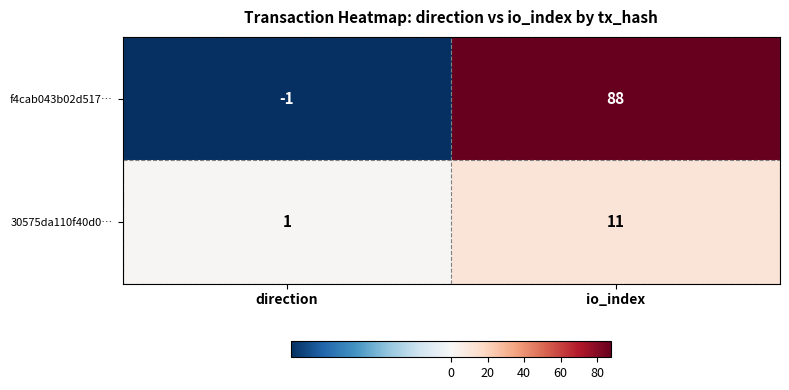

Is the value of f4cab043b02d517… at io_index greater than the value of 30575da110f40d0… at direction?

Yes